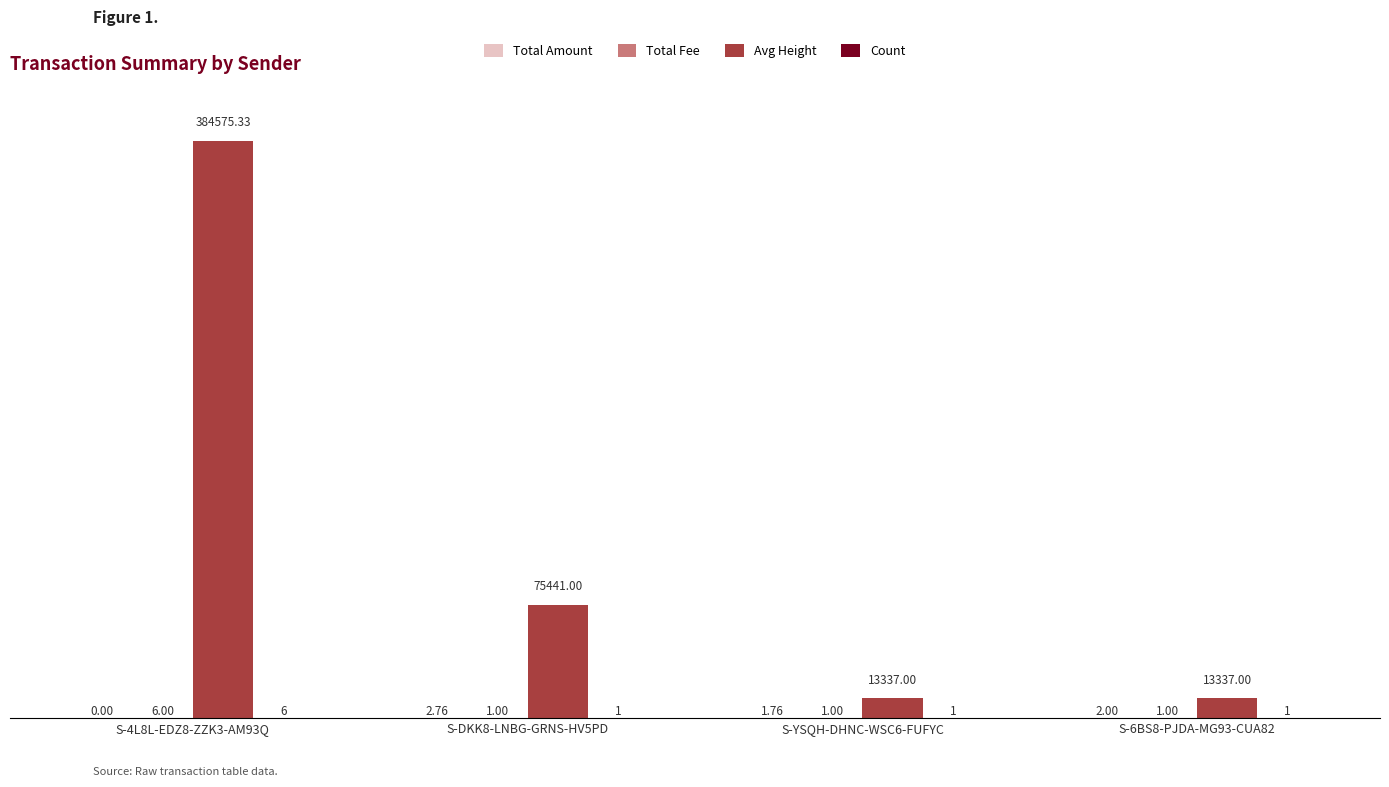

What is the total value across all series at S-YSQH-DHNC-WSC6-FUFYC?

13340.8